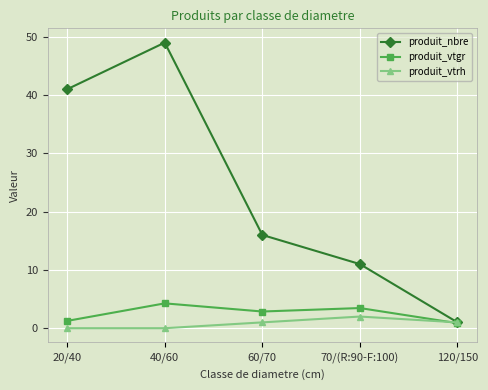

How many lines are shown in the chart?

3